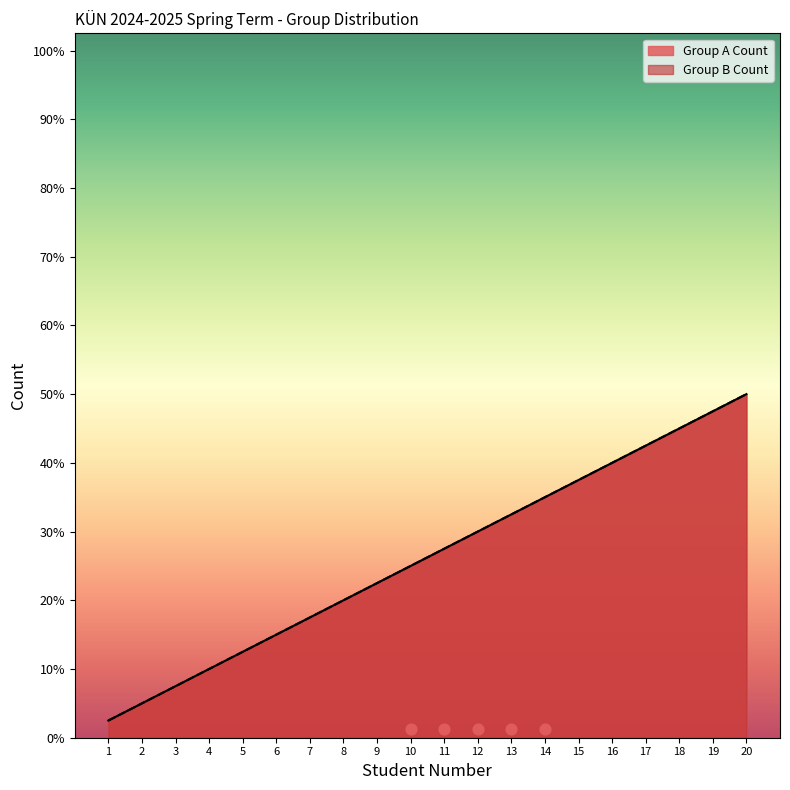

Is the value of Group B Count at 8 greater than the value of Group A Count at 8?

No